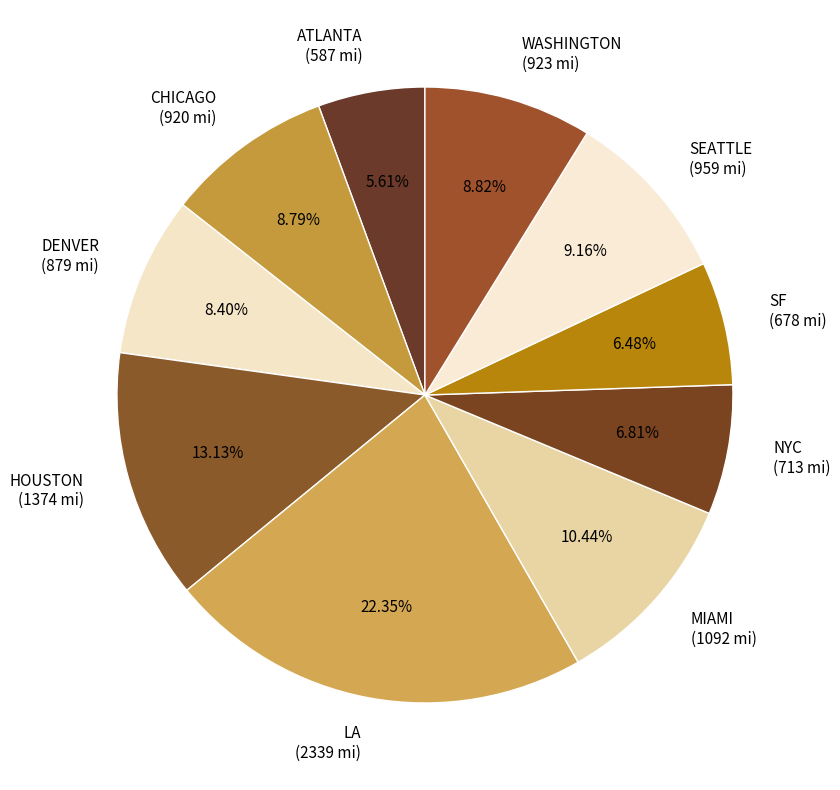

True or false: LA accounts for 34% of the total.

False